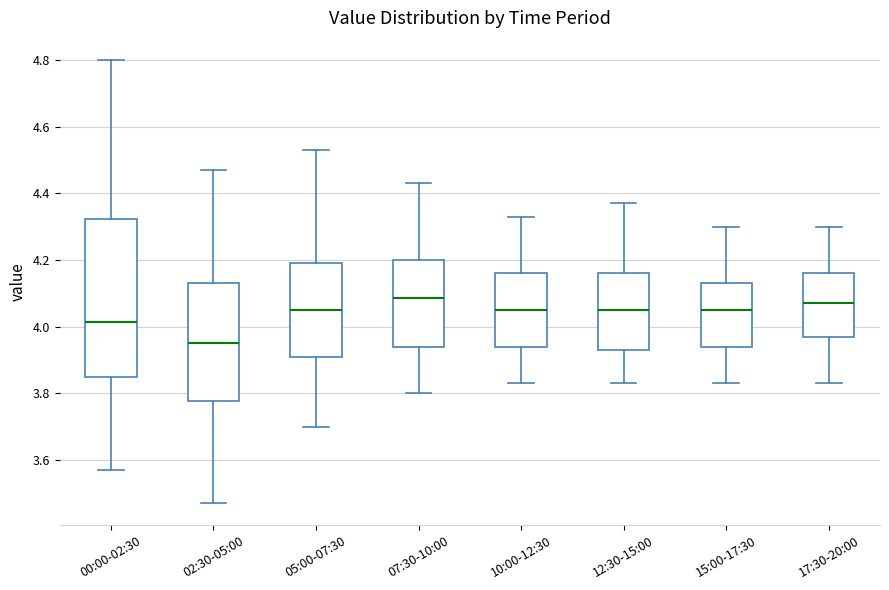

Reading left to right, transcribe this box plot: for each box, give where its median line is, the range the box spans, and where its two whiskers end, as read against the y-axis. The values are not printed on the chart, so give them approximately, as read against the axis.

00:00-02:30: median 4.02, box 3.84 to 4.32, whiskers 3.58 to 4.80
02:30-05:00: median 3.96, box 3.78 to 4.14, whiskers 3.48 to 4.48
05:00-07:30: median 4.06, box 3.90 to 4.20, whiskers 3.70 to 4.54
07:30-10:00: median 4.08, box 3.94 to 4.20, whiskers 3.80 to 4.44
10:00-12:30: median 4.06, box 3.94 to 4.16, whiskers 3.84 to 4.34
12:30-15:00: median 4.06, box 3.94 to 4.16, whiskers 3.84 to 4.38
15:00-17:30: median 4.06, box 3.94 to 4.14, whiskers 3.84 to 4.30
17:30-20:00: median 4.08, box 3.98 to 4.16, whiskers 3.84 to 4.30